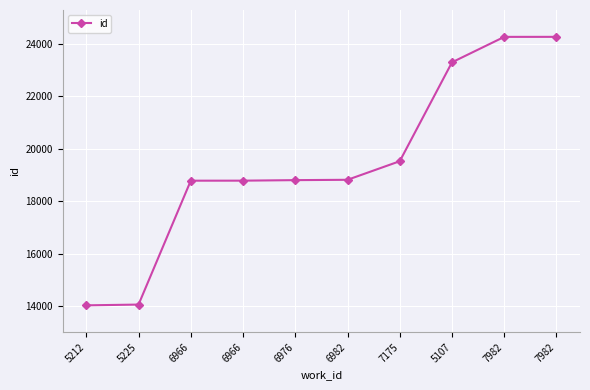

What is the sum of all values?

194627